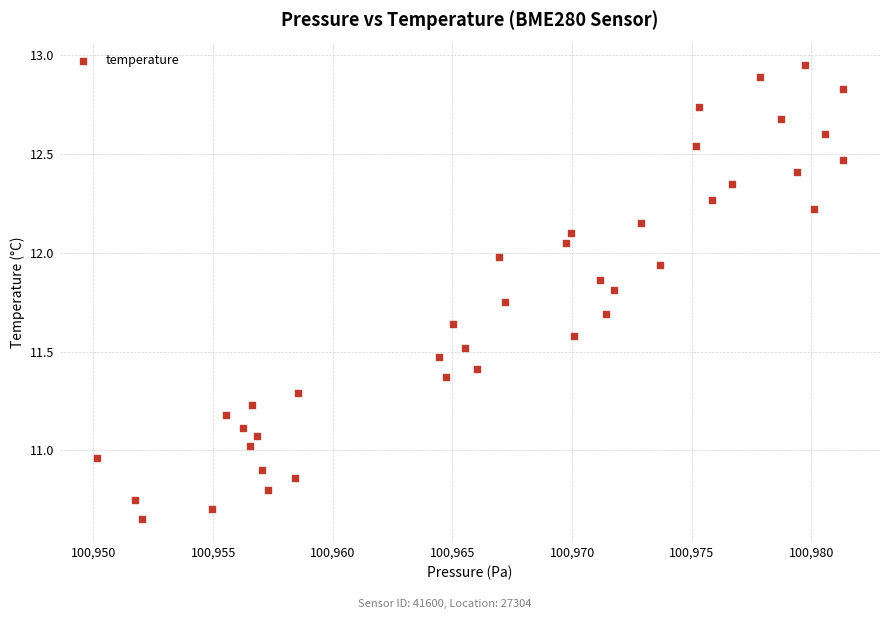

What is the range of X values (max minus min)?

31.2